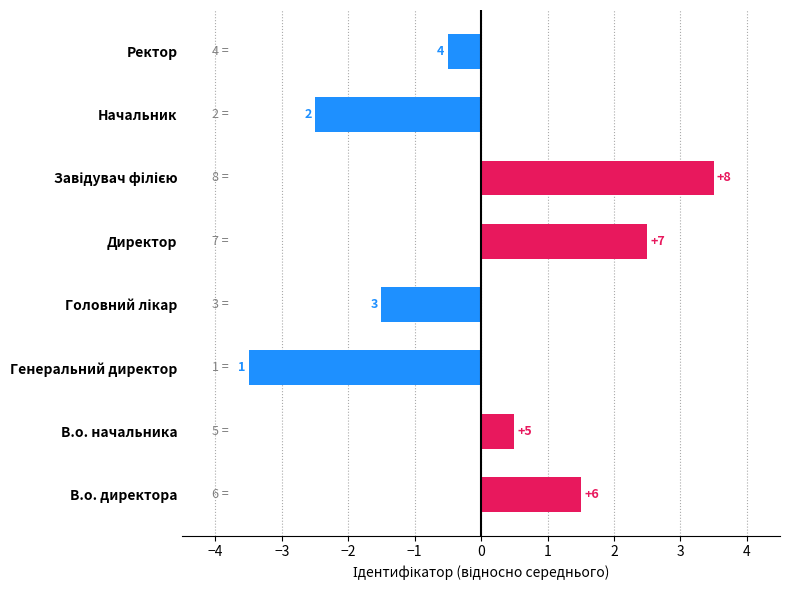

How many bars are there in total?

8